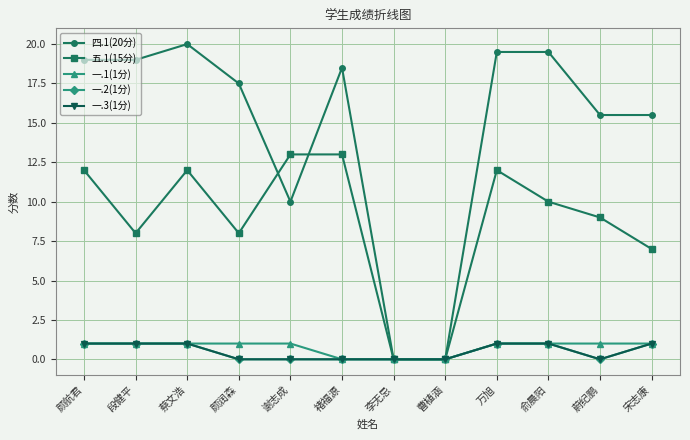

Does the chart have visible grid lines?

Yes